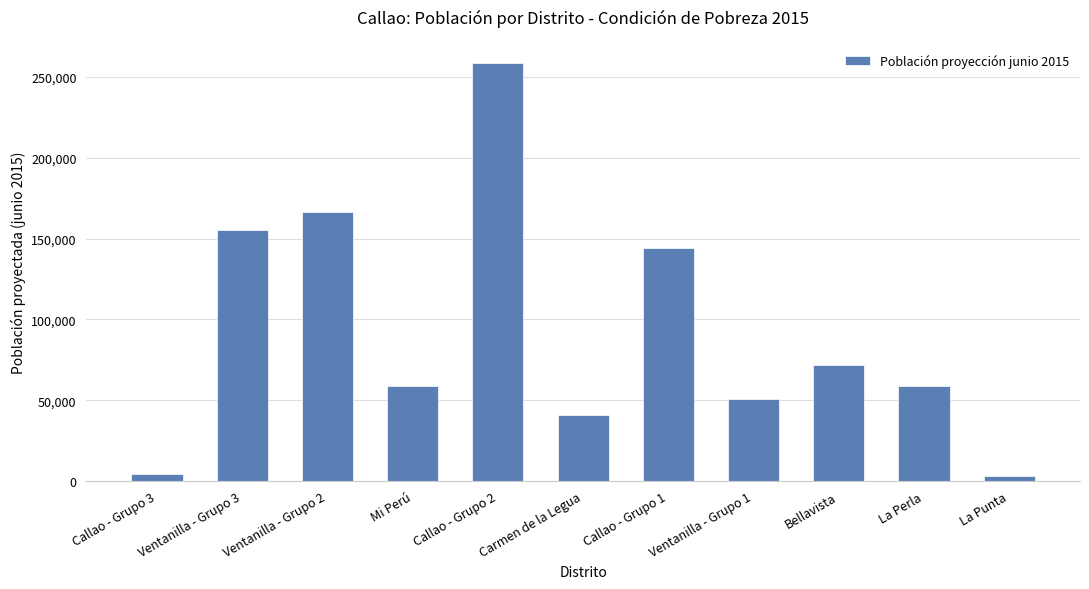

The value at La Perla is 22999.0. True or false?

False